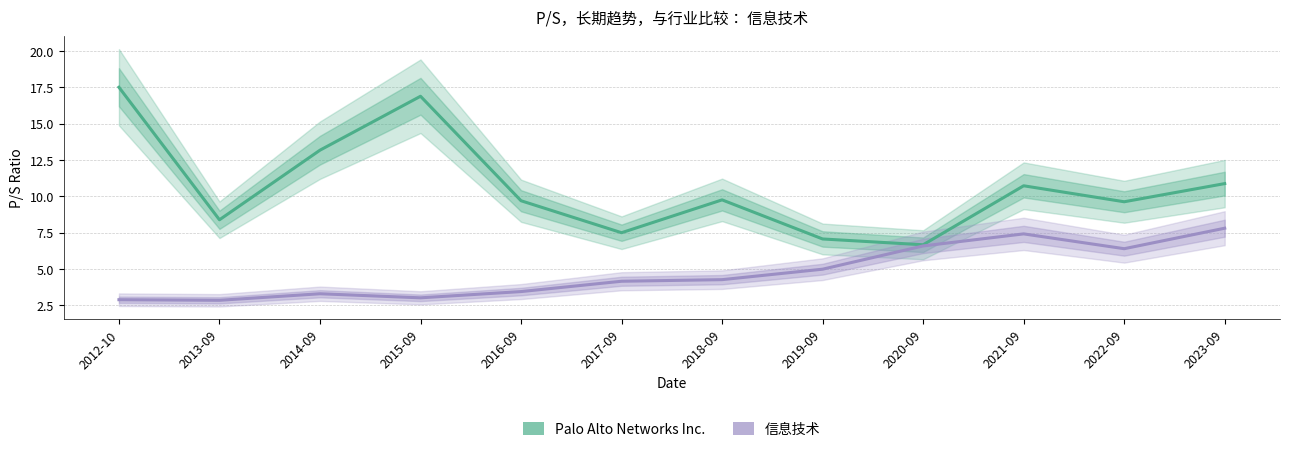

How many categories are shown in the chart?

12